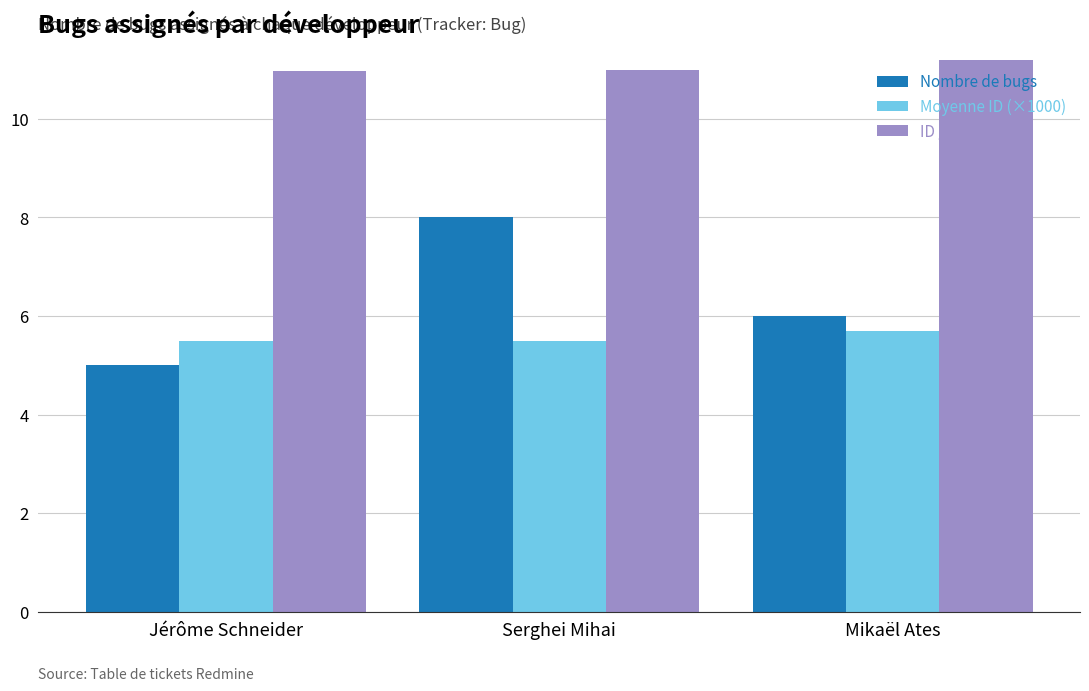

How many groups of bars are there?

3